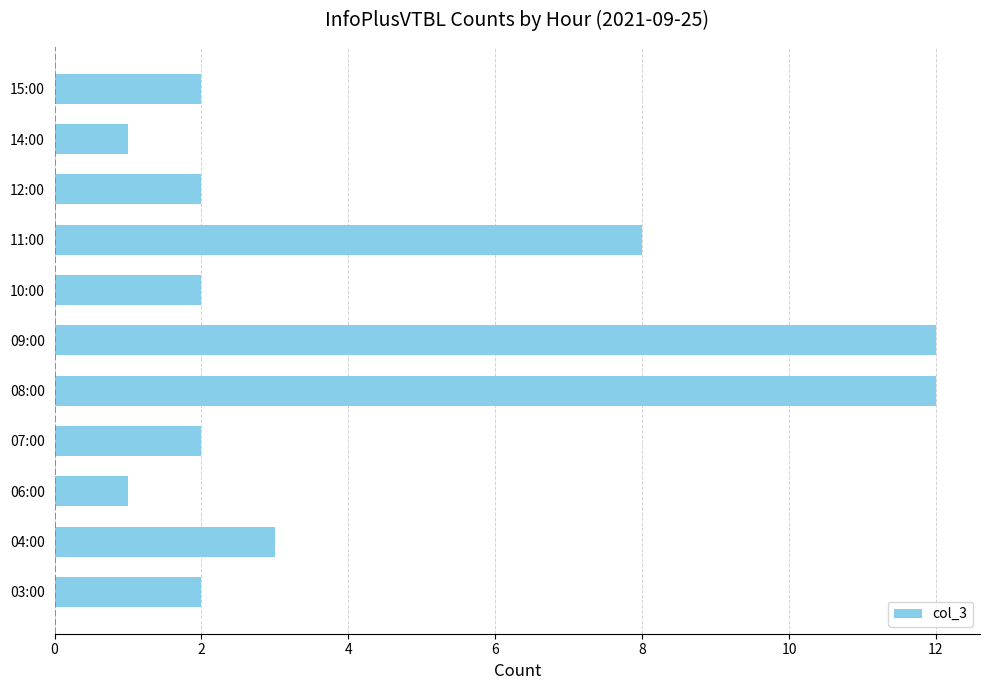

Which has a higher value, 07:00 or 06:00?

07:00